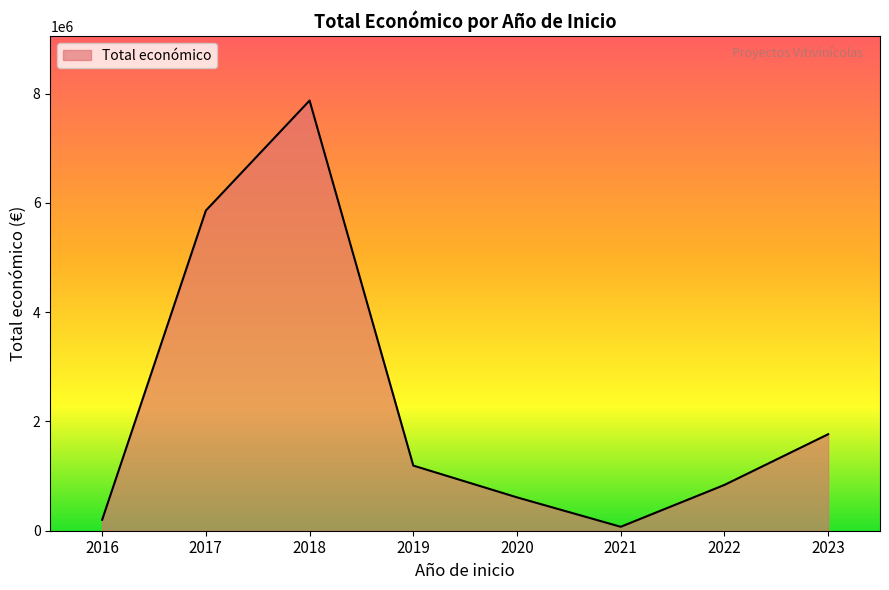

The value at 2017 is 8719. True or false?

False